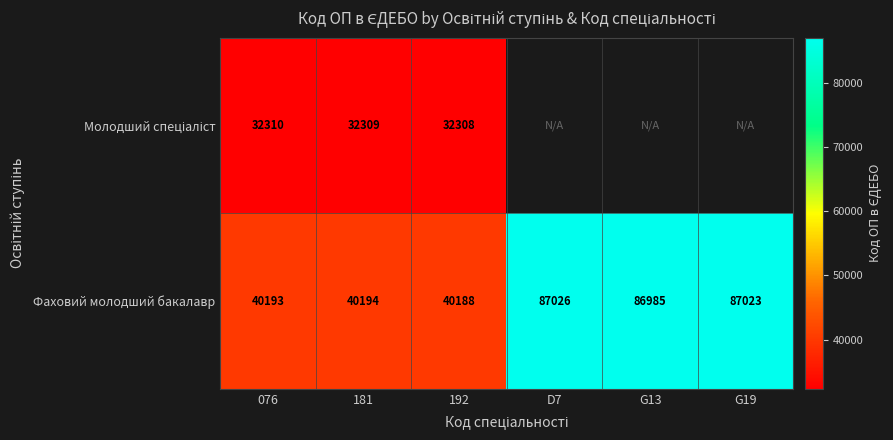

Between 076 and G13, which is larger?

G13